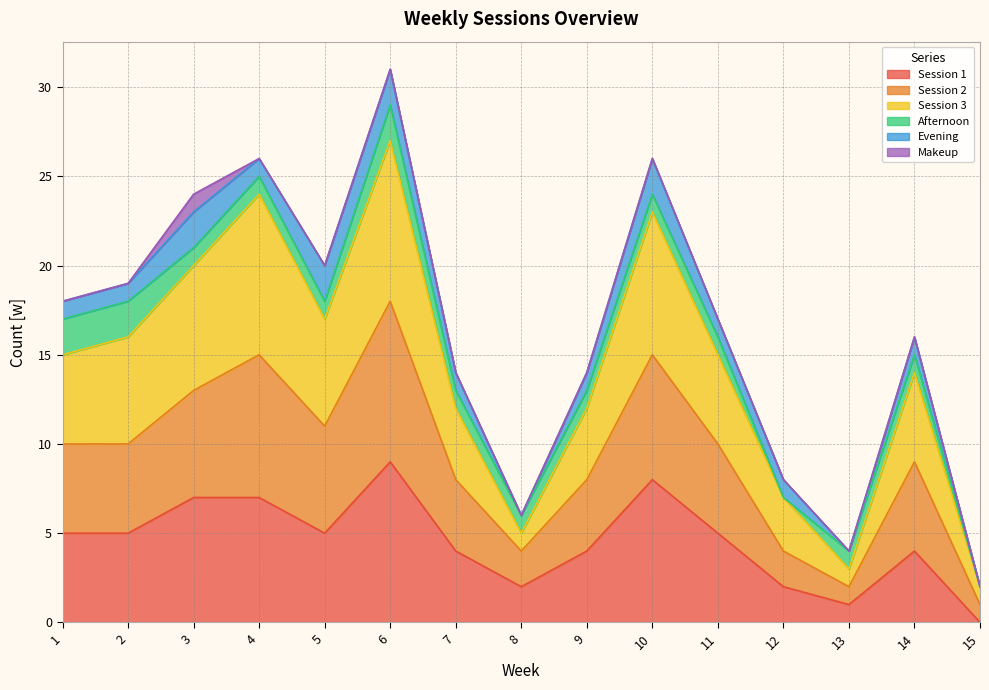

What is the sum of all Session 1 values?

68